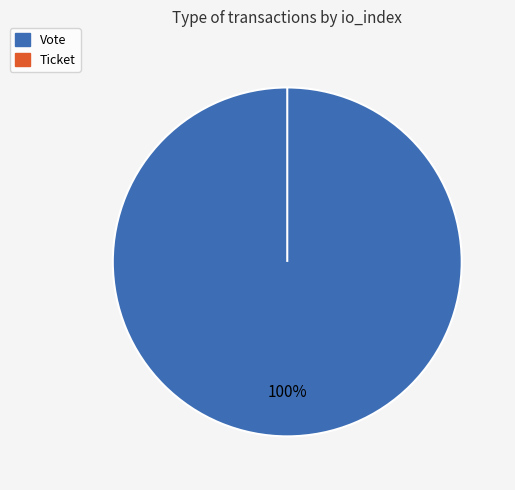

Rank the categories by value from lowest to highest.

Ticket, Vote